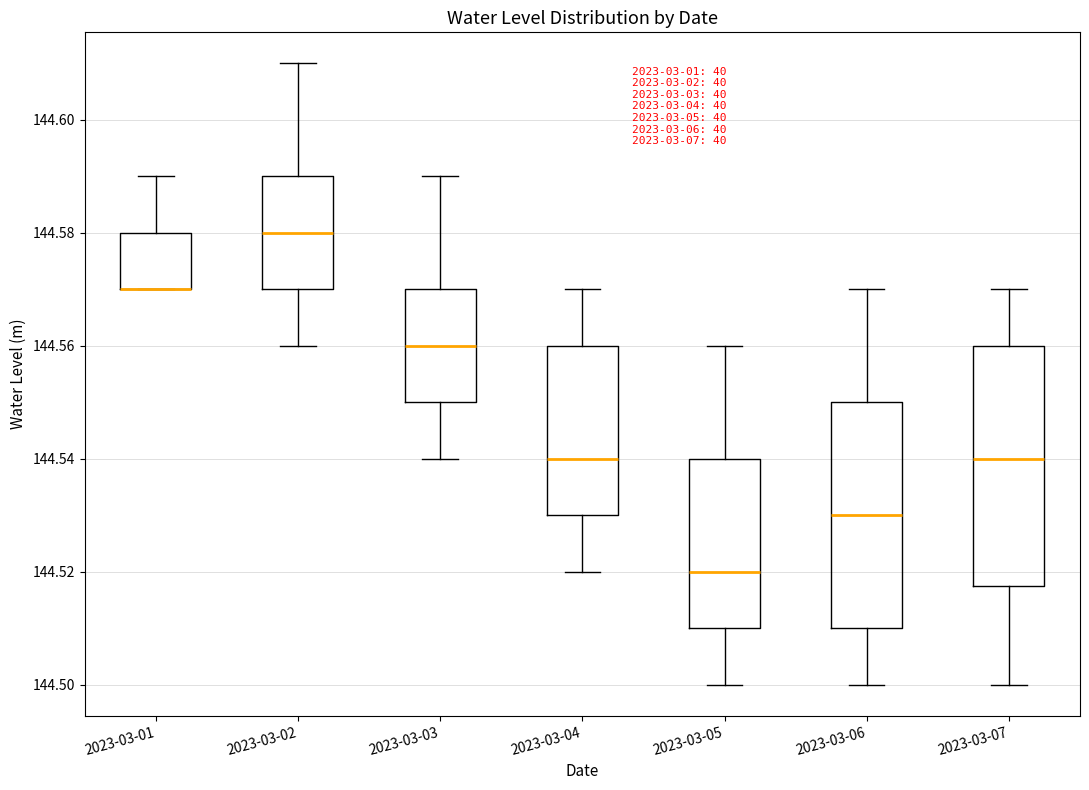

Reading left to right, read every box against the y-axis: the position of its median line, the range the box covers, and the ends of its whiskers. The values are not printed on the chart, so give them approximately, as read against the axis.

2023-03-01: median 144.570 (drawn on the box's lower edge), box 144.570 to 144.580, whiskers 144.570 to 144.590
2023-03-02: median 144.580, box 144.570 to 144.590, whiskers 144.560 to 144.610
2023-03-03: median 144.560, box 144.550 to 144.570, whiskers 144.540 to 144.590
2023-03-04: median 144.540, box 144.530 to 144.560, whiskers 144.520 to 144.570
2023-03-05: median 144.520, box 144.510 to 144.540, whiskers 144.500 to 144.560
2023-03-06: median 144.530, box 144.510 to 144.550, whiskers 144.500 to 144.570
2023-03-07: median 144.540, box 144.518 to 144.560, whiskers 144.500 to 144.570